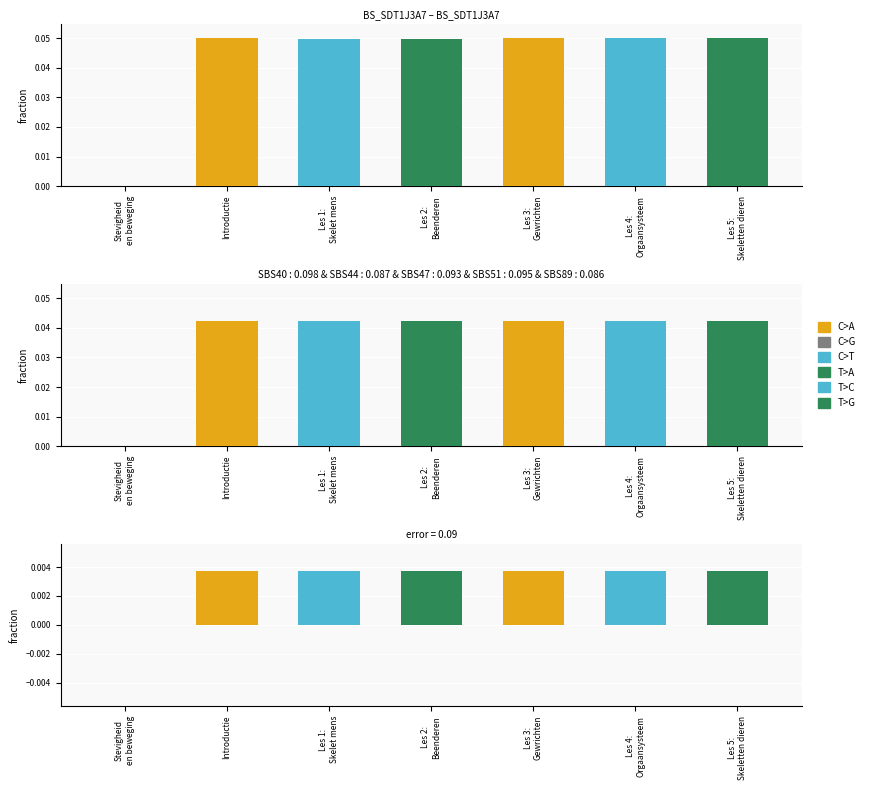

Rank the categories by value from highest to lowest.

Introductie, Les 4:
Orgaansysteem, Les 3:
Gewrichten, Les 5:
Skeletten dieren, Les 2:
Beenderen, Les 1:
Skelet mens, Stevigheid
en beweging